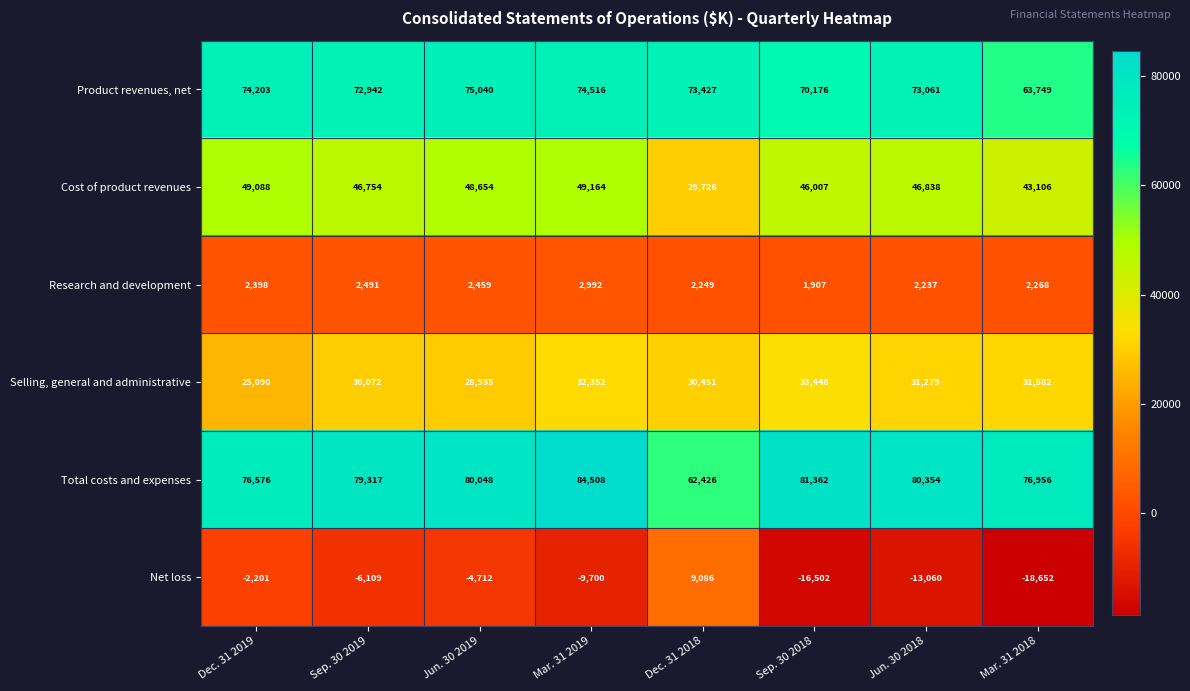

At which label does Net loss first exceed -6109?

Dec. 31 2019